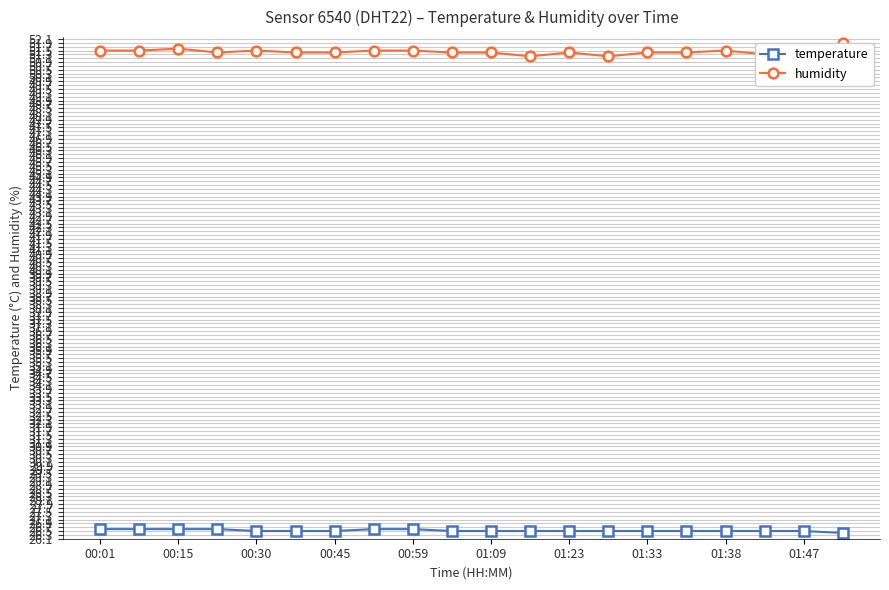

Which series has the widest spread of values?

humidity